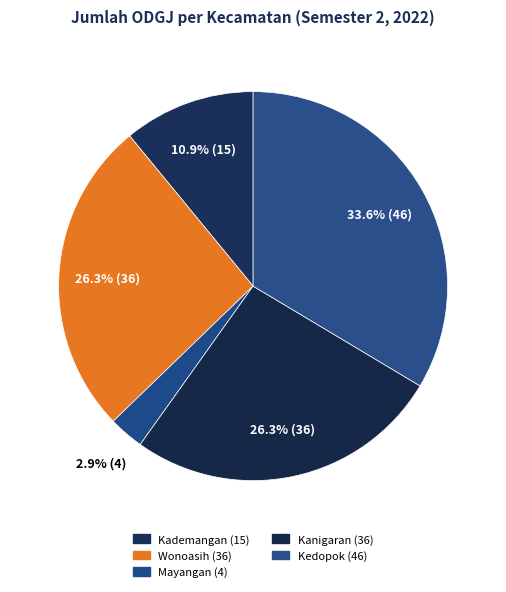

To the nearest percent, what is the difference between the largest and smallest slice percentages?

31%